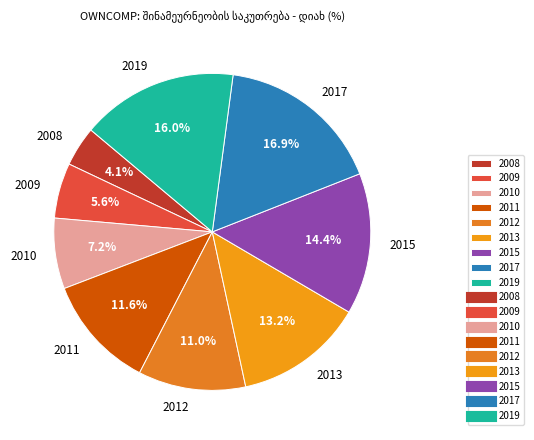

Which slice is the largest?

2017